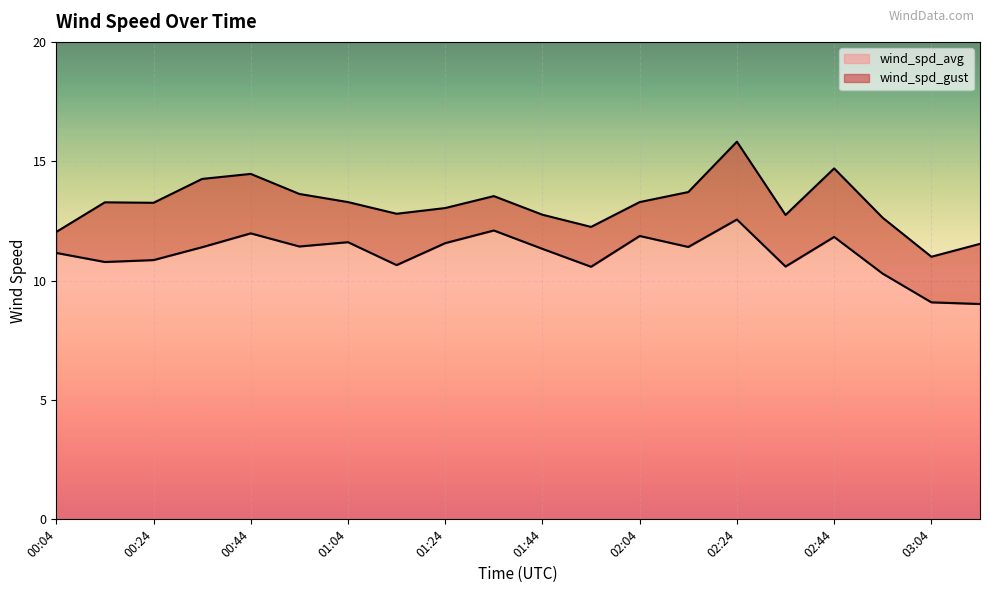

What is the label of the 5th point from the right?

02:34